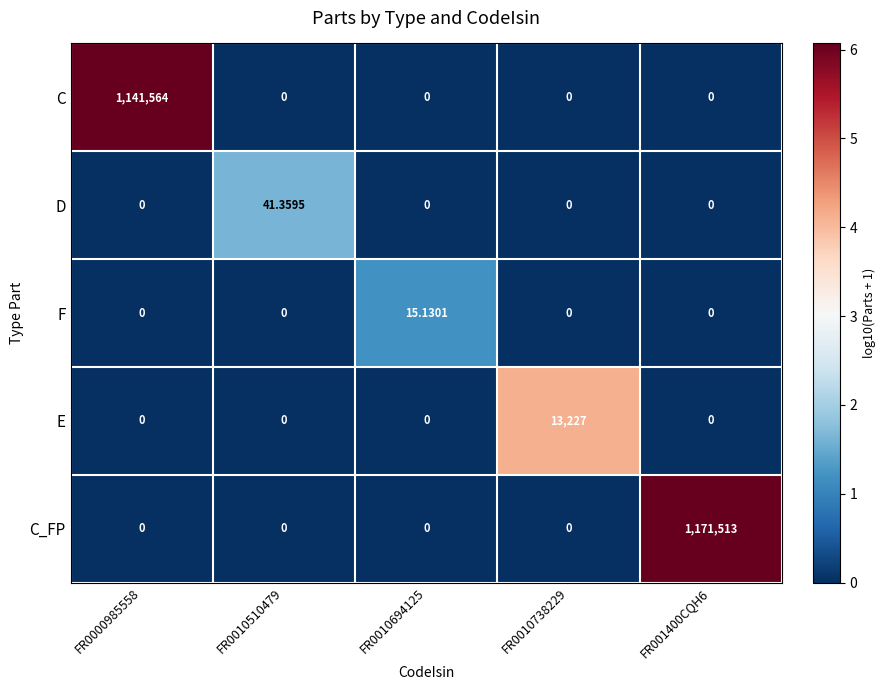

Which series has the largest range (max minus min)?

C_FP